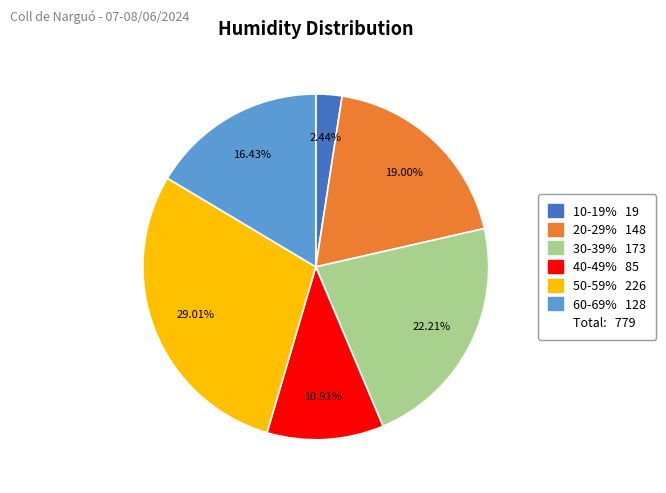

Is there a majority slice in this chart?

No